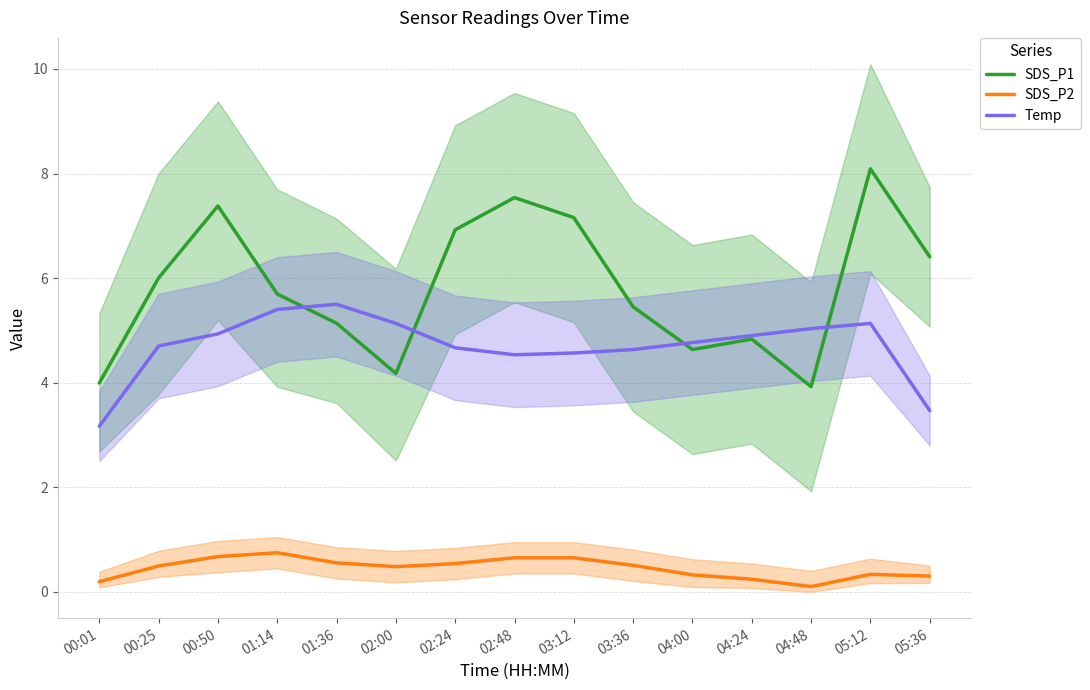

What is the lowest value of the SDS_P2 series?

0.1